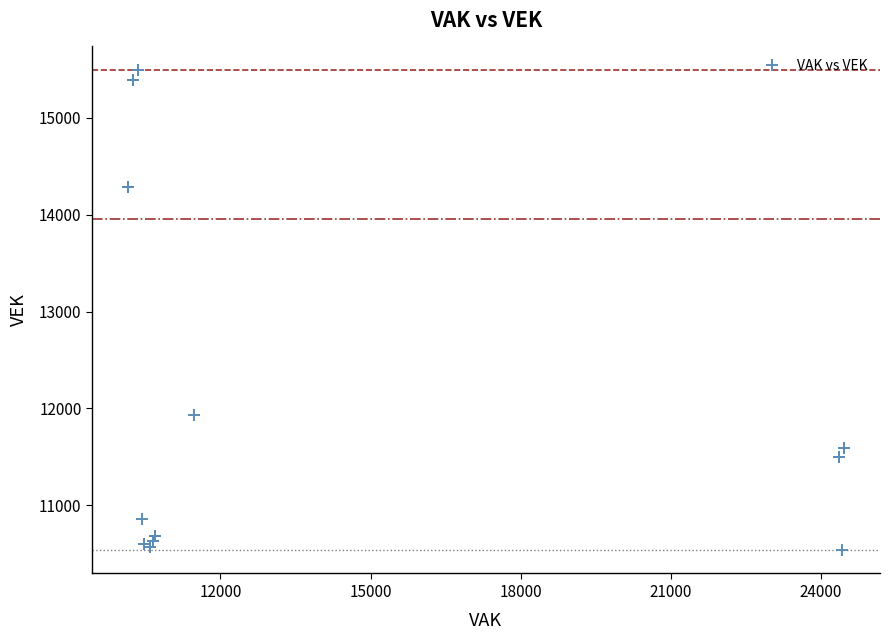

What Y value in the scatter plot is closest to 13016?

11937